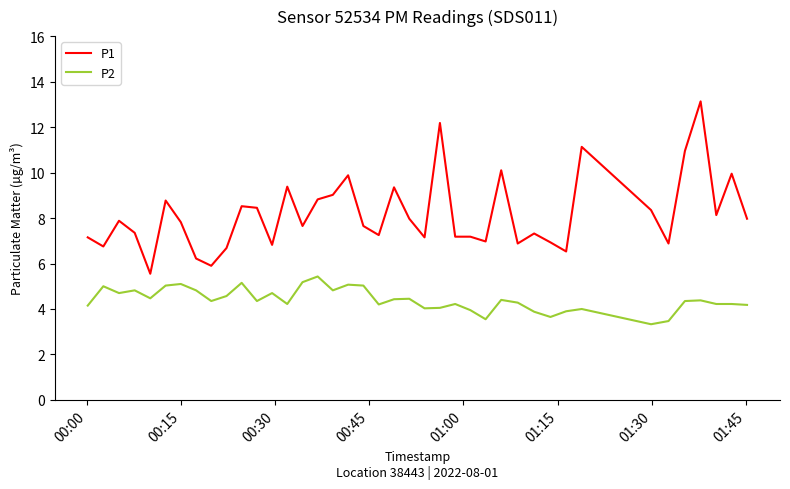

What is the maximum value shown in the chart?

13.1